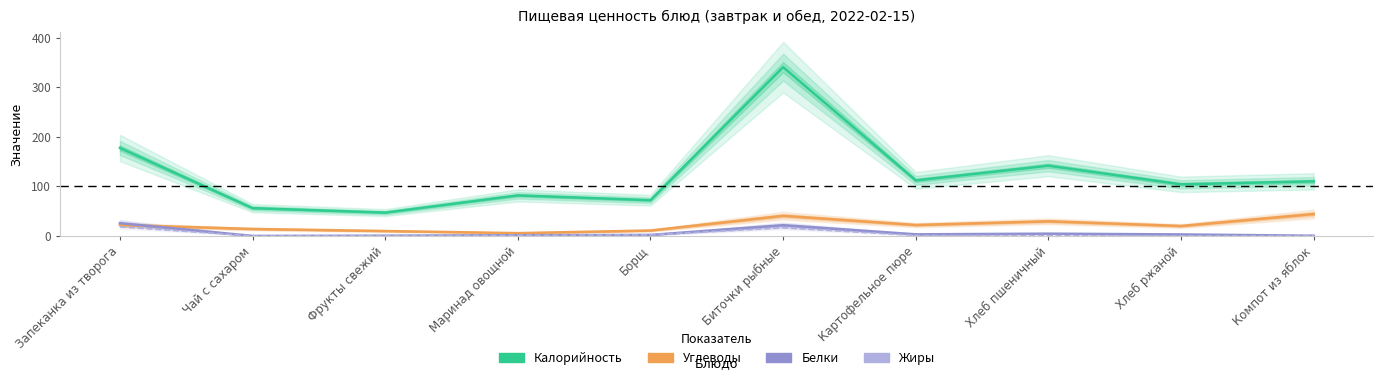

Reading left to right, transcribe all the data shown in this chart.

Калорийность: Запеканка из творога=177.4	Чай с сахаром=56.0	Фрукты свежий=47.0	Маринад овощной=81.7	Борщ=72.0	Биточки рыбные=340.3	Картофельное пюре=112.0	Хлеб пшеничный=141.6	Хлеб ржаной=104.0	Компот из яблок=110.0
Углеводы: Запеканка из творога=22.1	Чай с сахаром=14.0	Фрукты свежий=9.8	Маринад овощной=5.6	Борщ=10.9	Биточки рыбные=40.6	Картофельное пюре=22.0	Хлеб пшеничный=29.5	Хлеб ржаной=20.0	Компот из яблок=44.2
Белки: Запеканка из творога=25.7	Чай с сахаром=0.0	Фрукты свежий=0.4	Маринад овощной=1.4	Борщ=2.0	Биточки рыбные=21.6	Картофельное пюре=3.2	Хлеб пшеничный=4.6	Хлеб ржаной=3.0	Компот из яблок=0.4
Жиры: Запеканка из творога=18.3	Чай с сахаром=0.0	Фрукты свежий=0.4	Маринад овощной=1.3	Борщ=2.2	Биточки рыбные=16.3	Картофельное пюре=1.0	Хлеб пшеничный=0.5	Хлеб ржаной=0.0	Компот из яблок=0.0